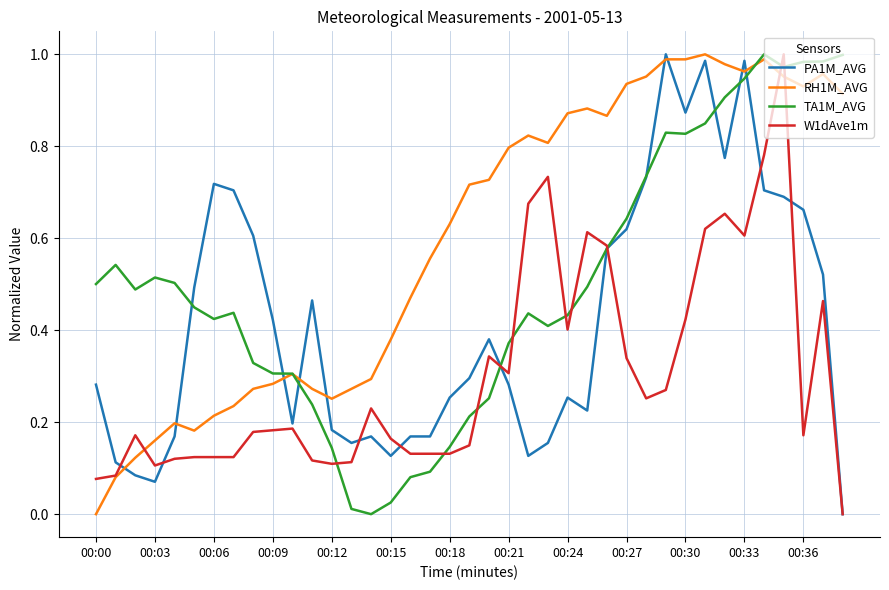

Which series has the largest total across all categories?

RH1M_AVG